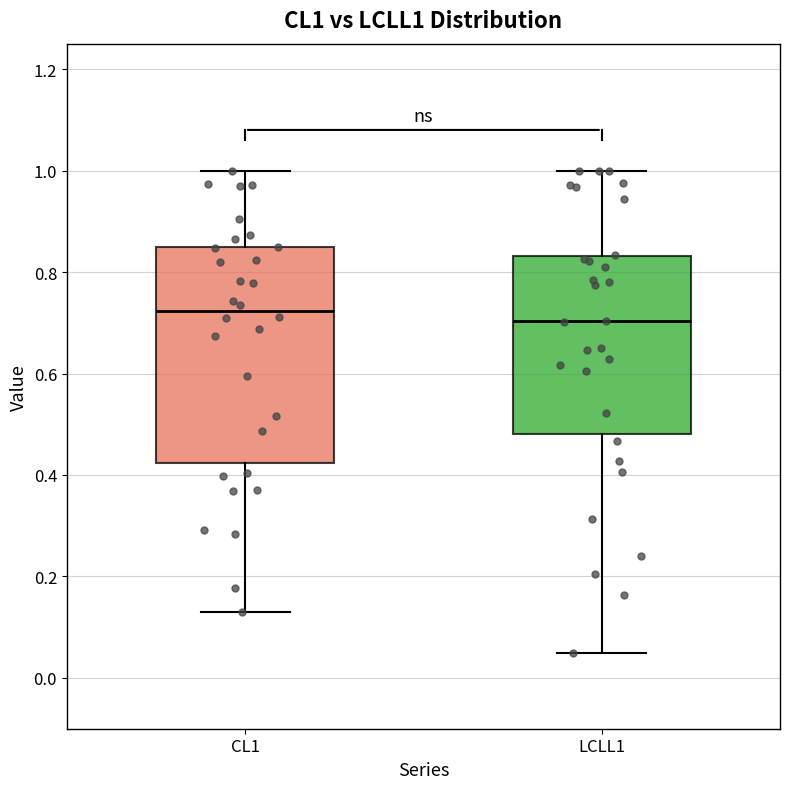

Where does the lower whisker of the box for CL1 end on the y-axis? The values are not printed on the chart, so give them approximately, as read against the axis.

0.14